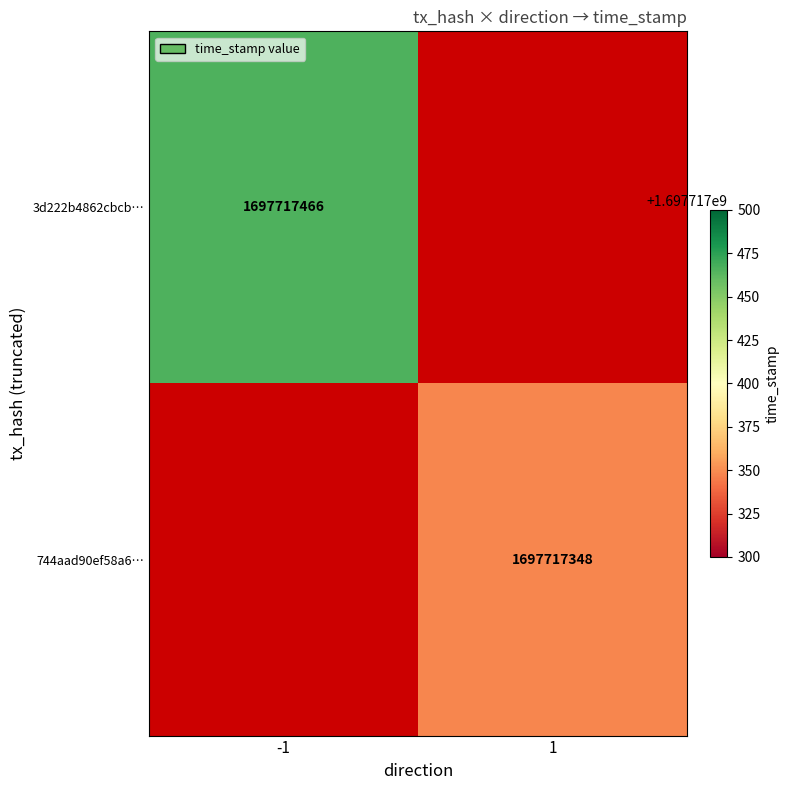

True or false: 3d222b4862cbcb429bd40c5c2b978e164c89c74 has a value of 2897475158 at 1.

False